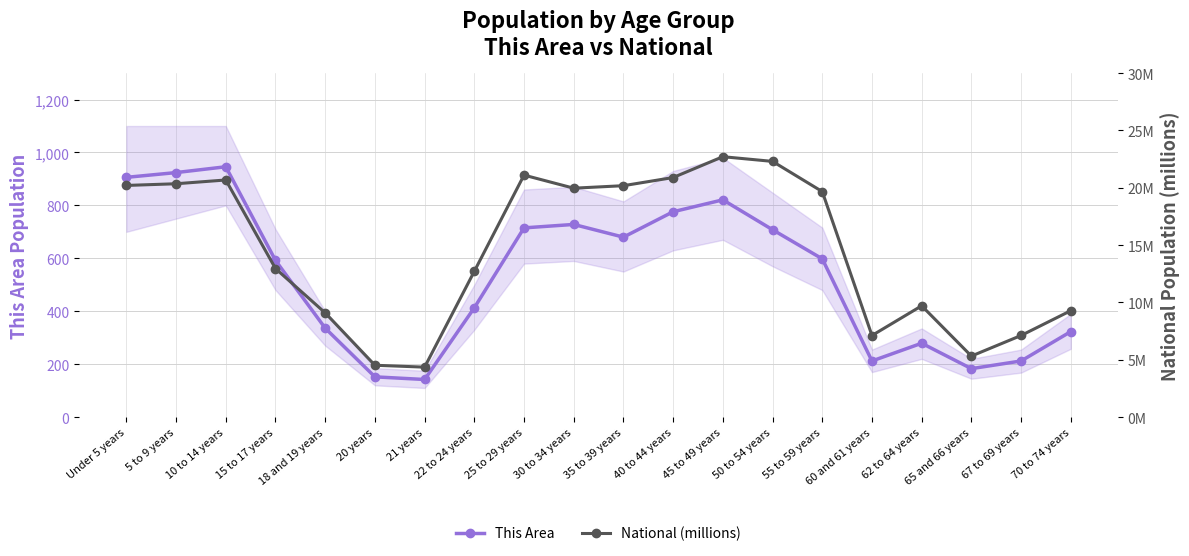

Is the value of This Area at 35 to 39 years greater than the value of National (millions) at 30 to 34 years?

Yes